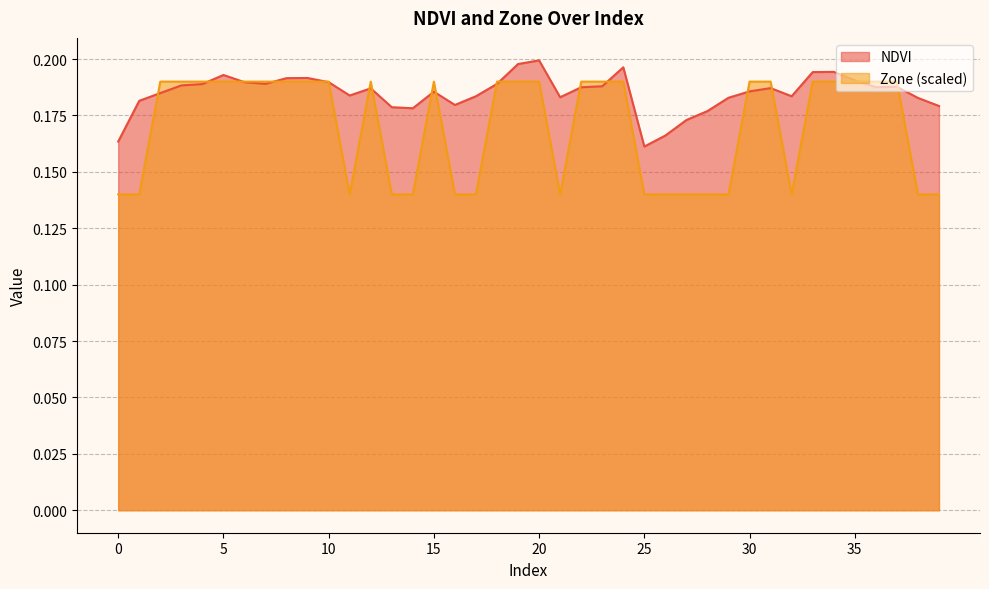

True or false: Zone and NDVI cross at least once.

True